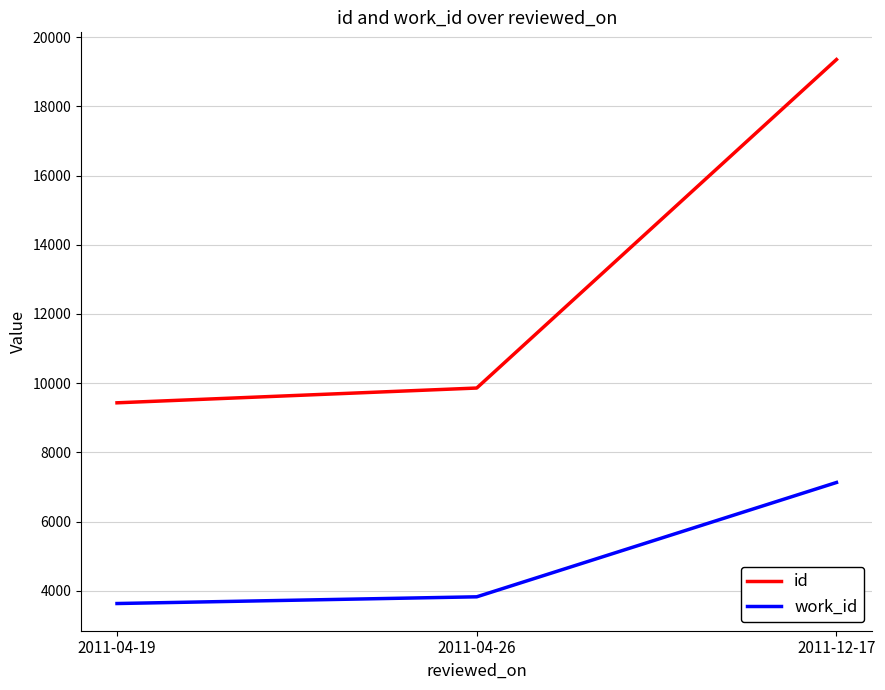

Which category has the lowest value in the id series?

2011-04-19